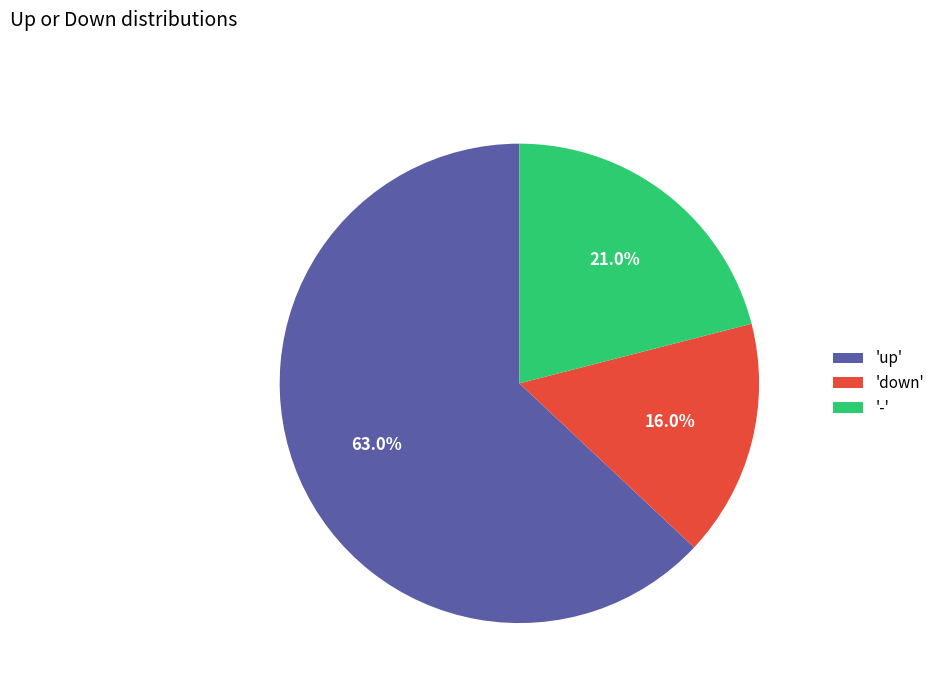

Approximately how many times larger is the value at 'down' compared to '-'?

0.8